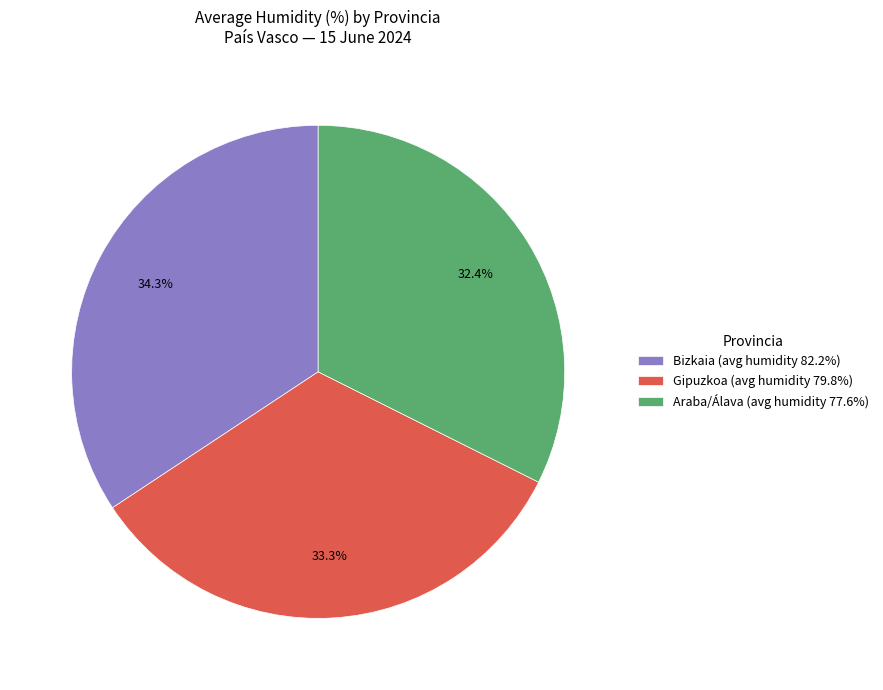

Is the sum of Araba/Álava (avg humidity 77.6%) and Bizkaia (avg humidity 82.2%) greater than half?

Yes